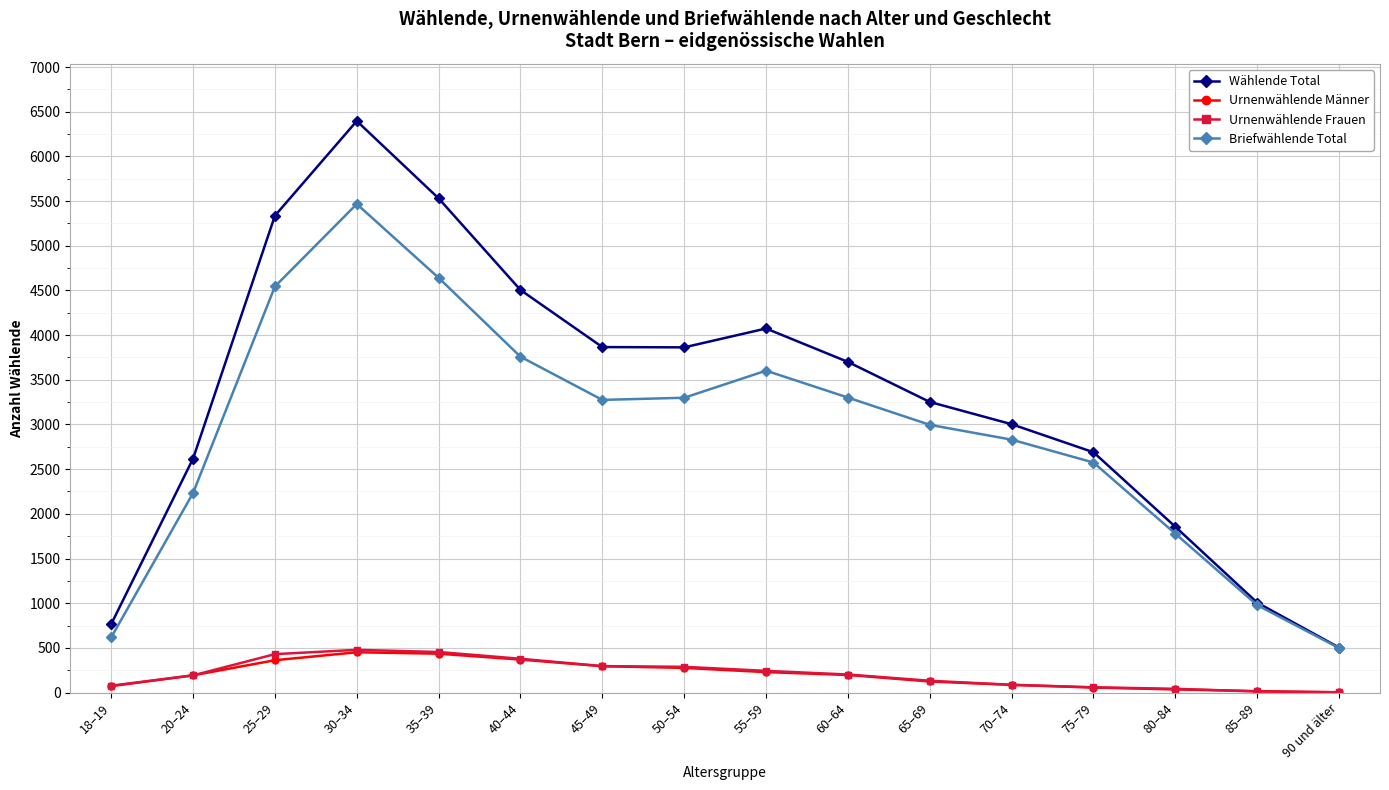

The Briefwählende Total series shows 4746 at 65–69. True or false?

False